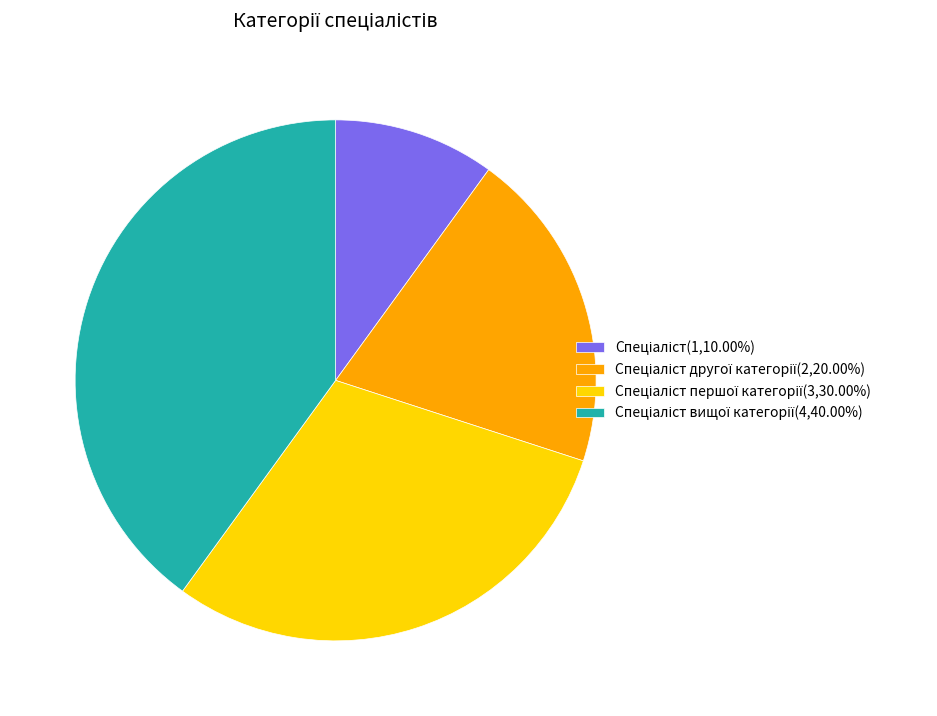

Is there any slice that represents more than half of the pie?

No